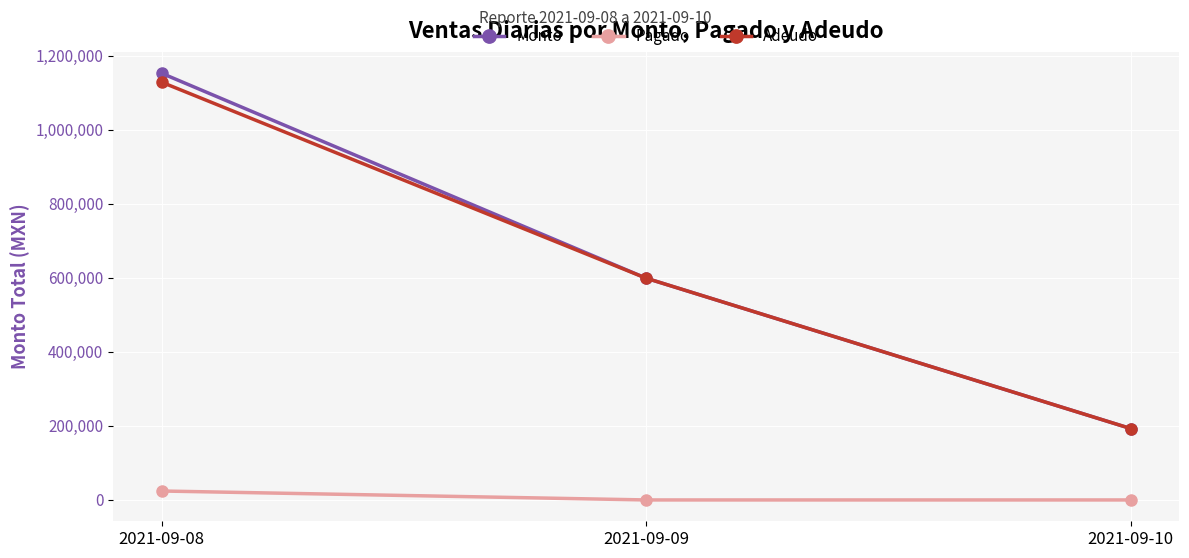

At how many categories does at least one series exceed 55520?

3